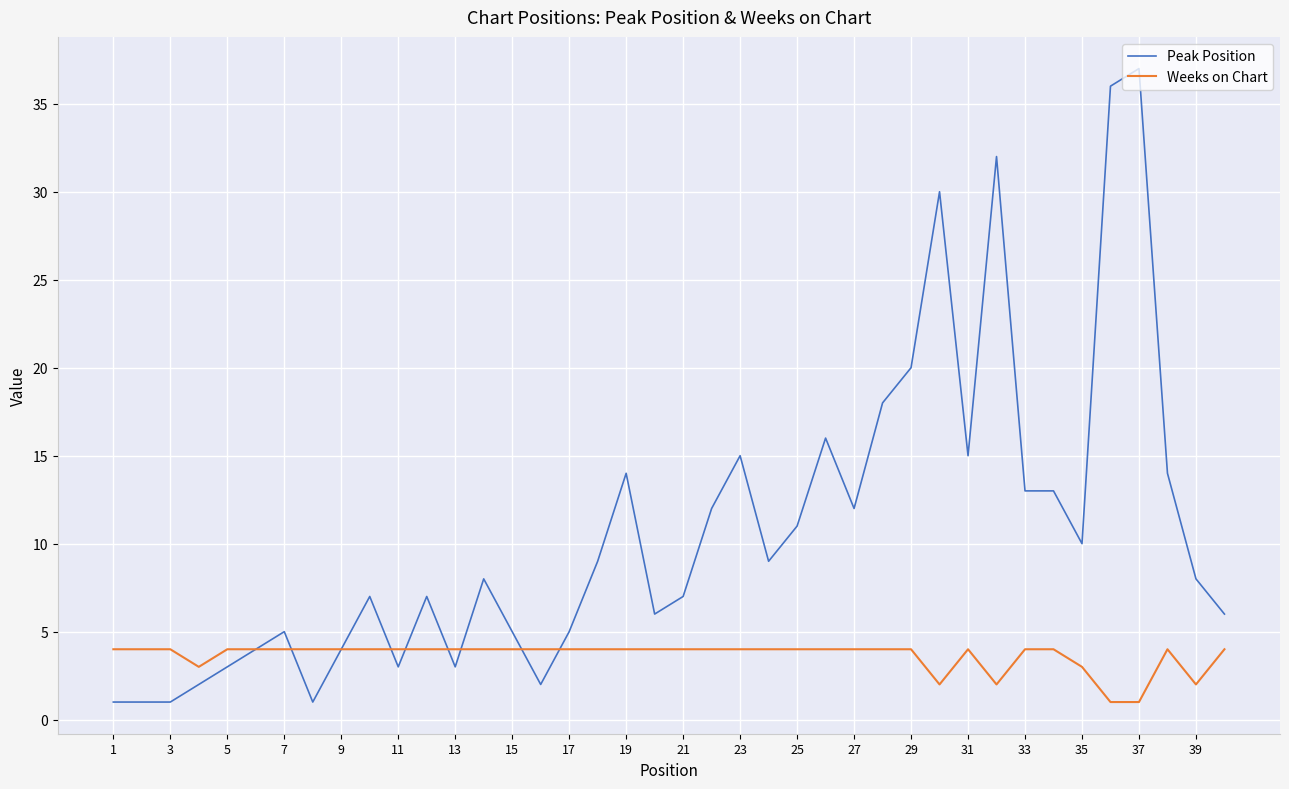

List the series in order of their overall mean, lowest first.

Weeks on Chart, Peak Position